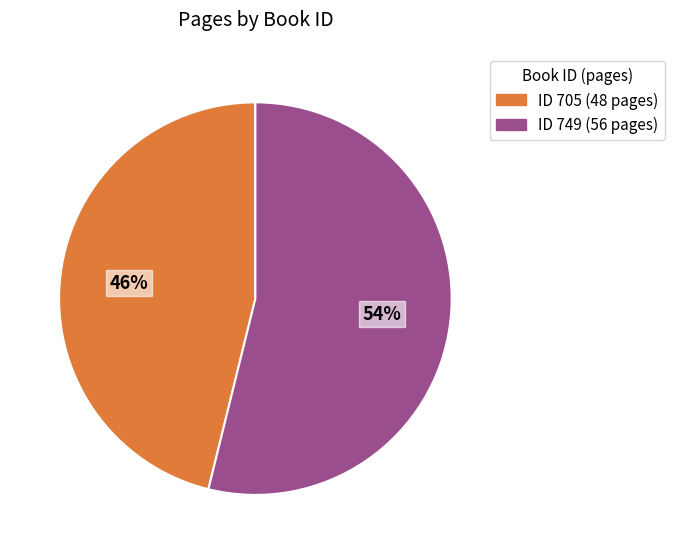

To the nearest percent, what is the difference between the largest and smallest slice percentages?

8%